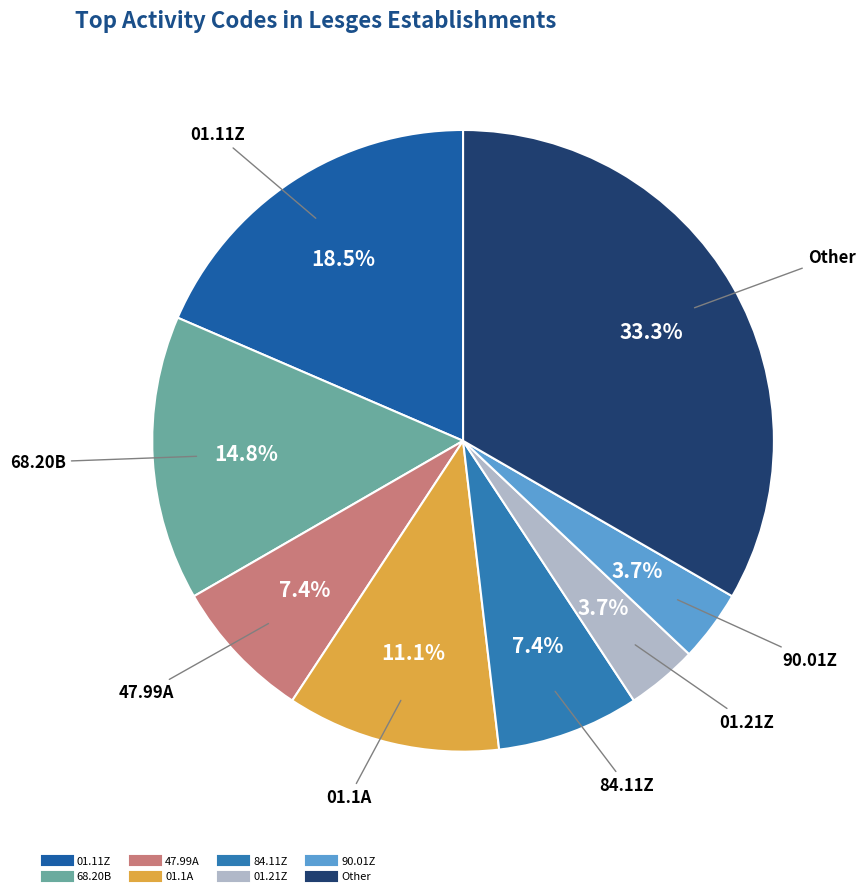

To the nearest percent, what is the average slice percentage?

12%